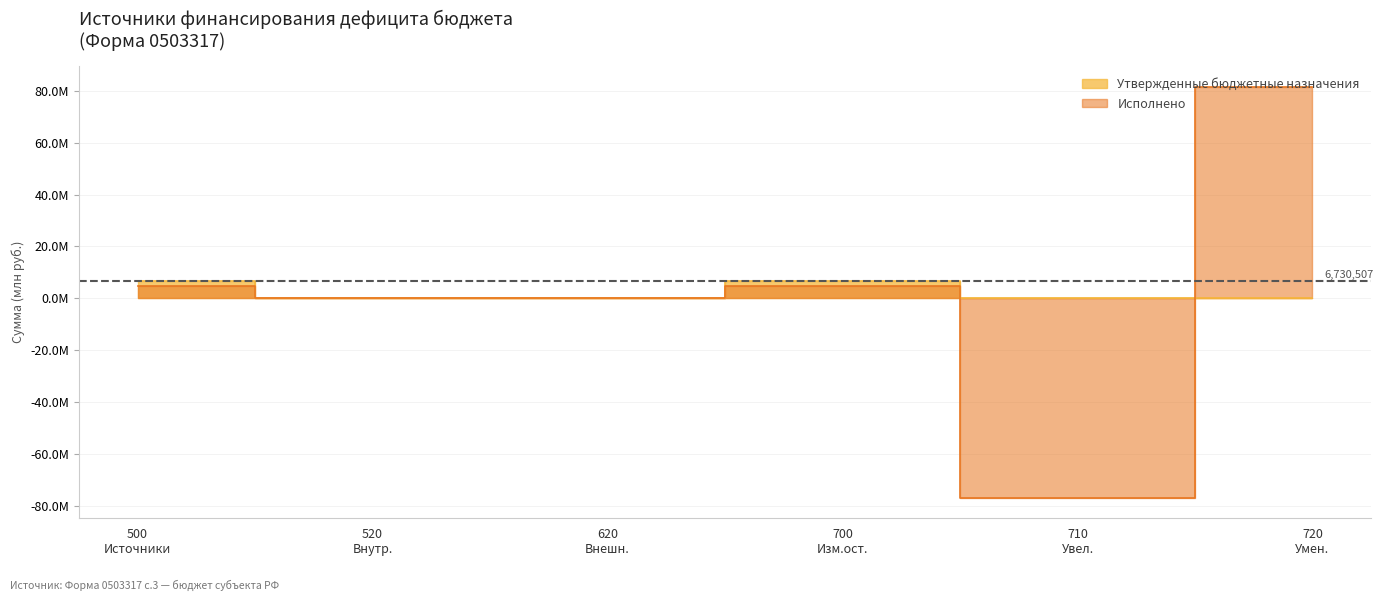

What is the greatest value displayed?

81560009.8